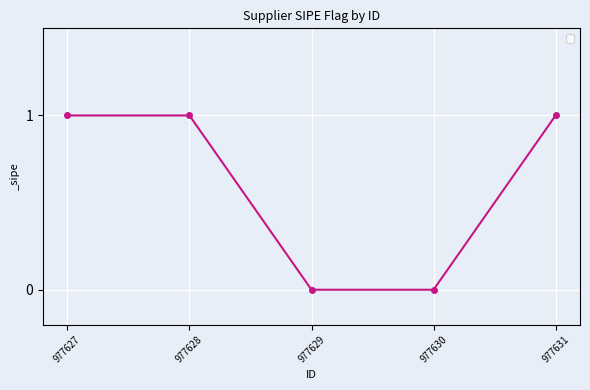

Count the values in the range 0 to 1.

5